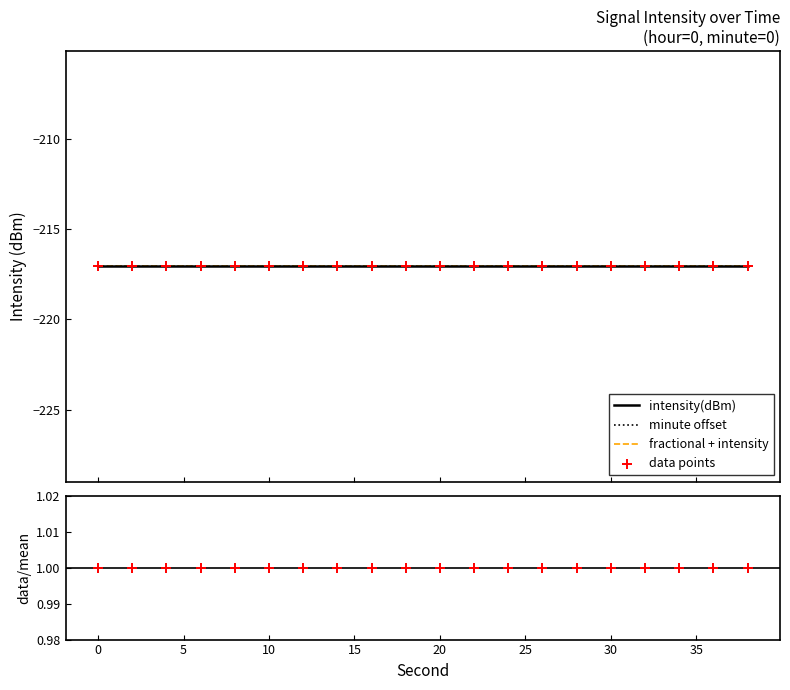

At how many categories does at least one series exceed -28?

20